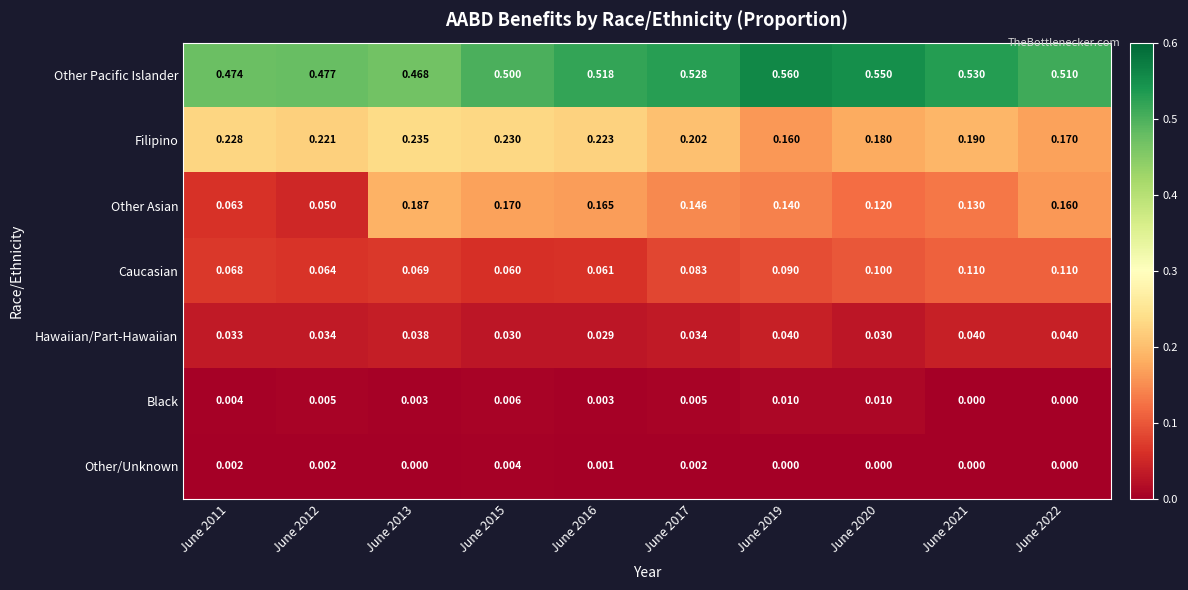

Which series has the largest range (max minus min)?

Other Asian